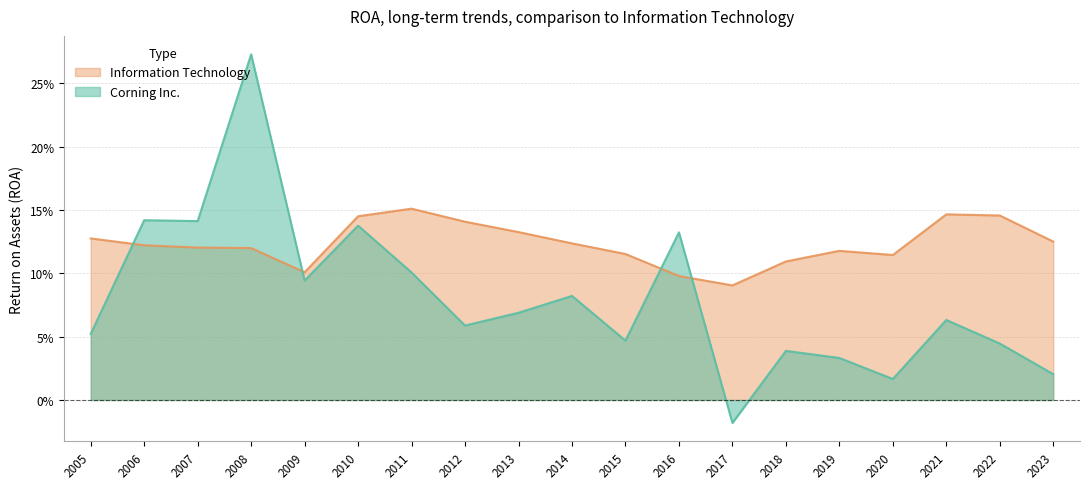

How many distinct data groups are displayed?

2